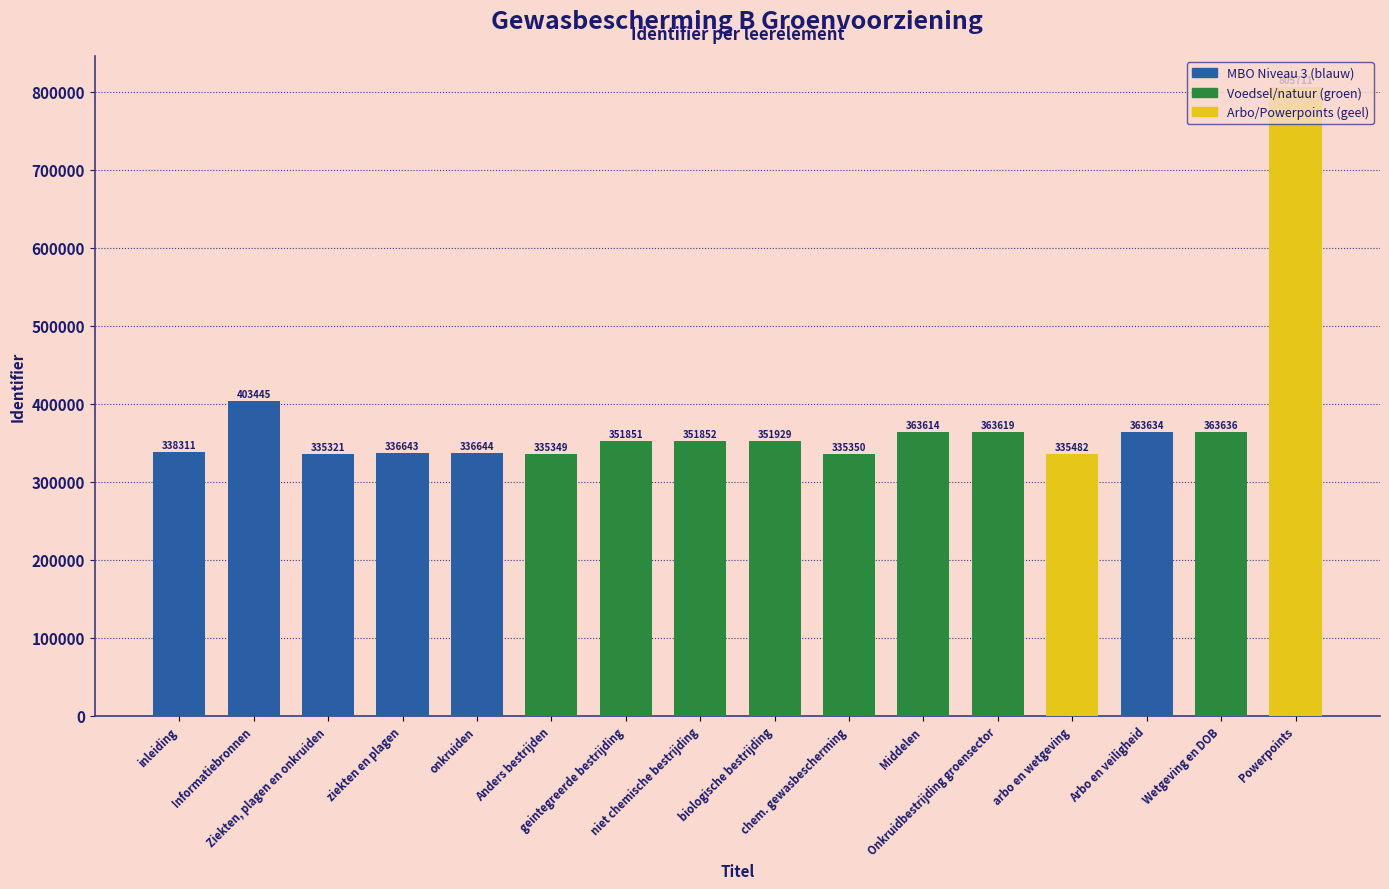

Reading left to right, transcribe all the data shown in this chart.

inleiding=338311	Informatiebronnen=403445	Ziekten, plagen en onkruiden=335321	ziekten en plagen=336643	onkruiden=336644	Anders bestrijden=335349	geintegreerde bestrijding=351851	niet chemische bestrijding=351852	biologische bestrijding=351929	chem. gewasbescherming=335350	Middelen=363614	Onkruidbestrijding groensector=363619	arbo en wetgeving=335482	Arbo en veiligheid=363634	Wetgeving en DOB=363636	Powerpoints=805711